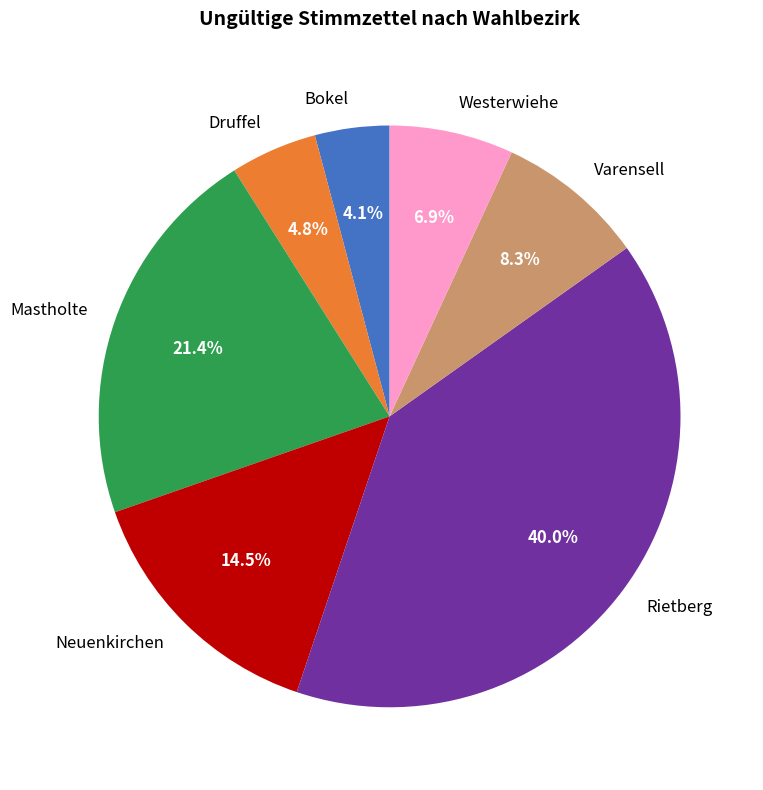

How many slices are in this pie chart?

7